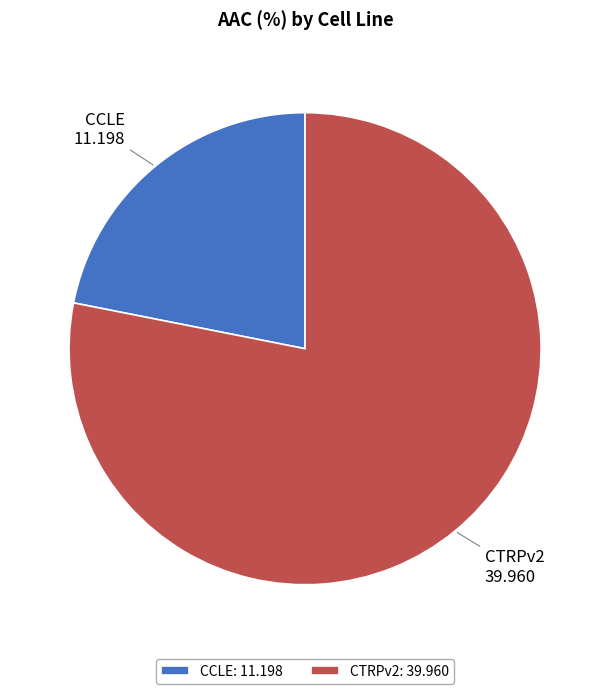

Is there a majority slice in this chart?

Yes